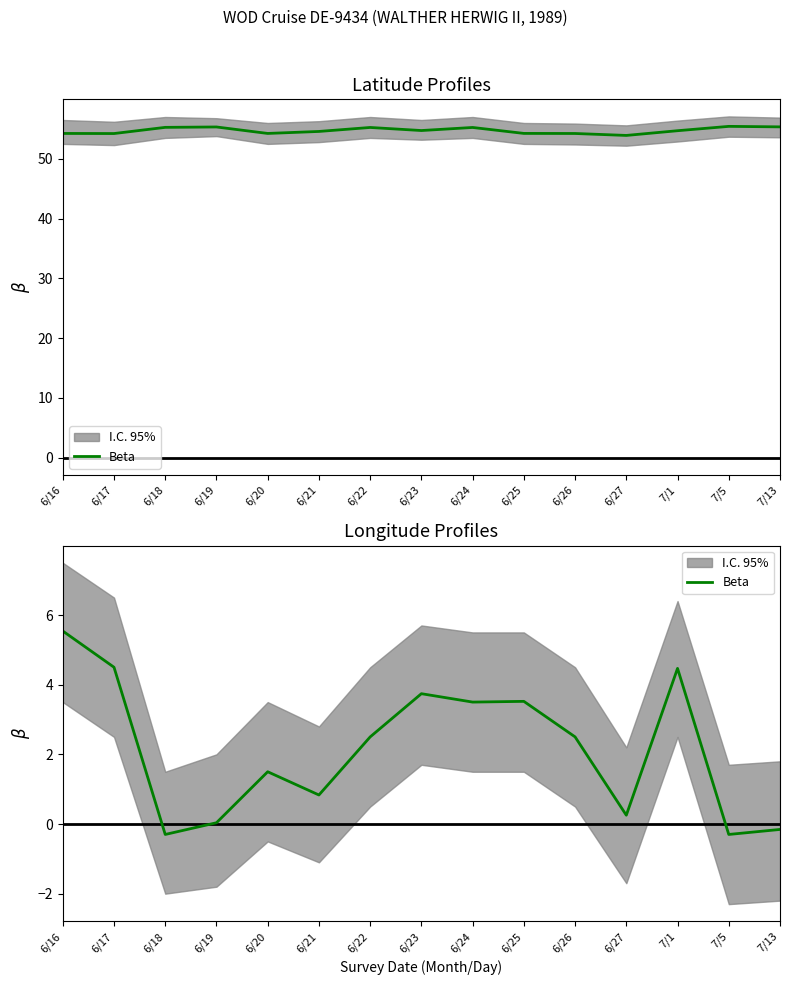

True or false: there are more than 2 points higher than both neighbors.

True